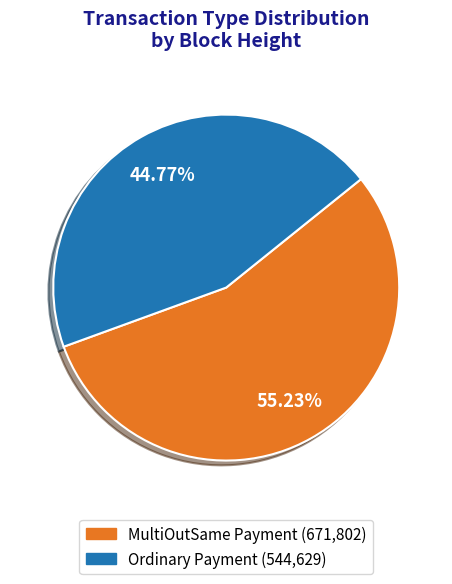

Is there a majority slice in this chart?

Yes